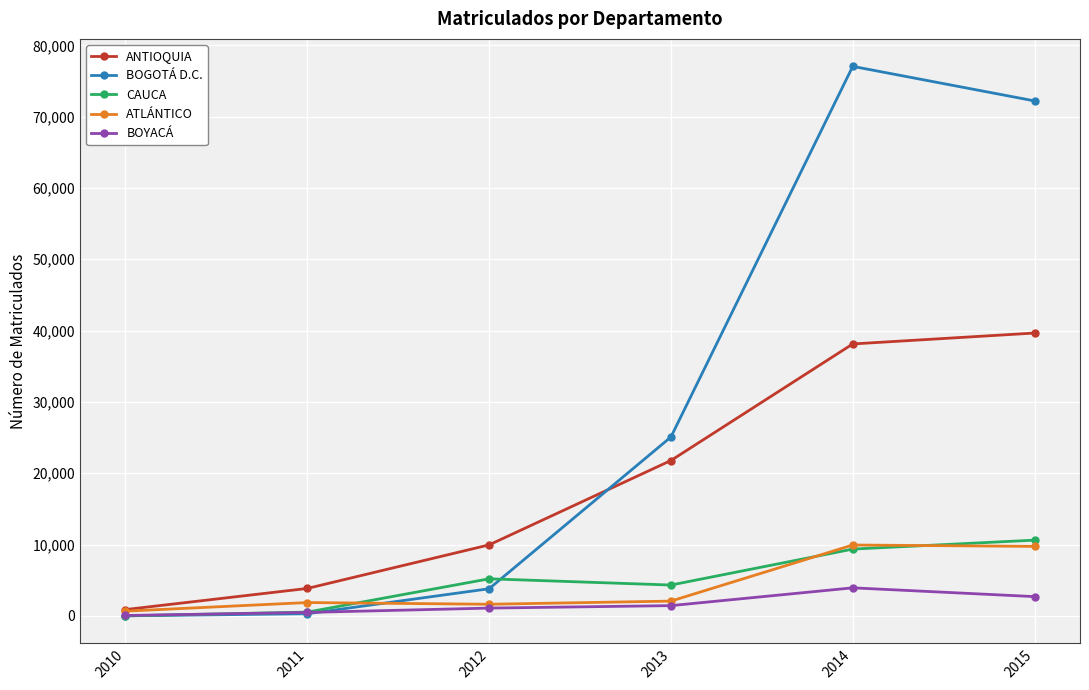

Where do BOGOTÁ D.C. and BOYACÁ first cross each other?

2011 and 2012